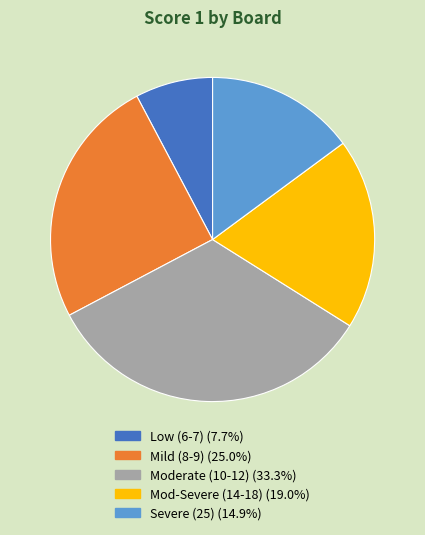

Does any single category account for the majority?

No